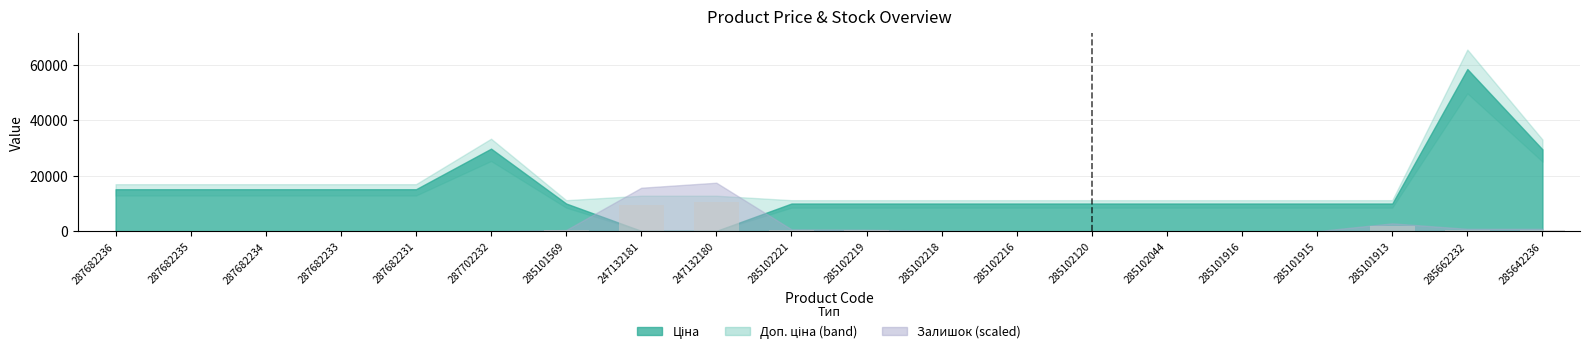

What is the sum of all values?

23707.9